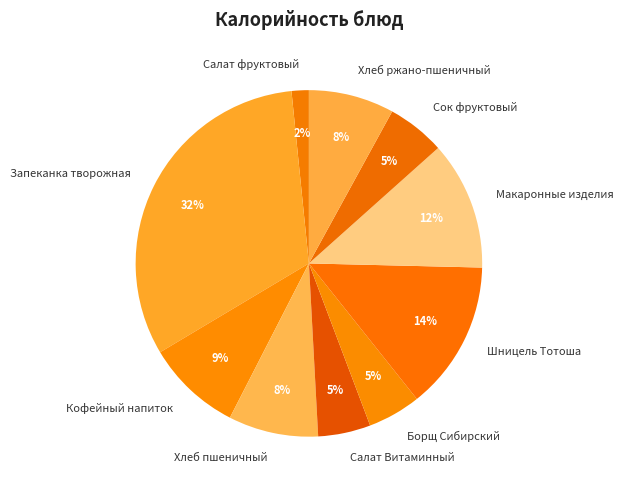

To the nearest percent, what is the combined percentage of Макаронные изделия and Шницель Тотоша?

26%